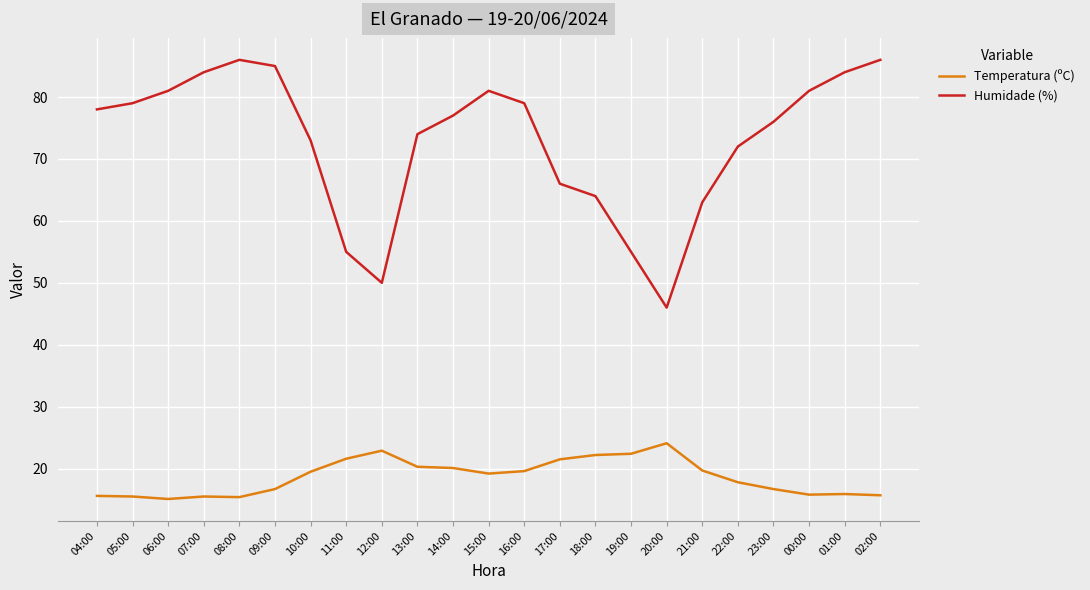

Is it true that Humidade (%) equals 66.0 at 17:00?

True